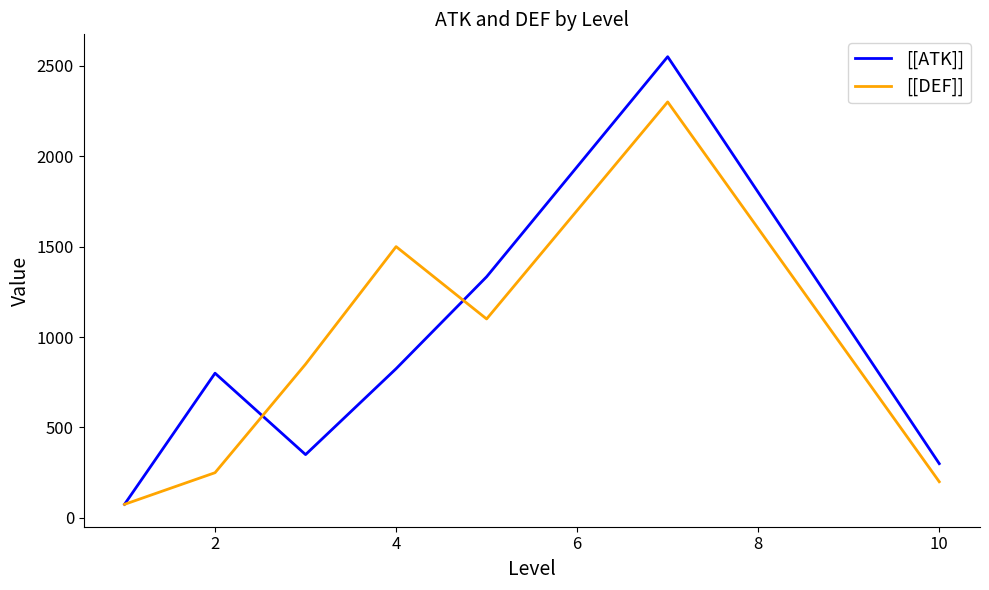

Rank the series by their maximum value, from lowest to highest.

[[DEF]], [[ATK]]